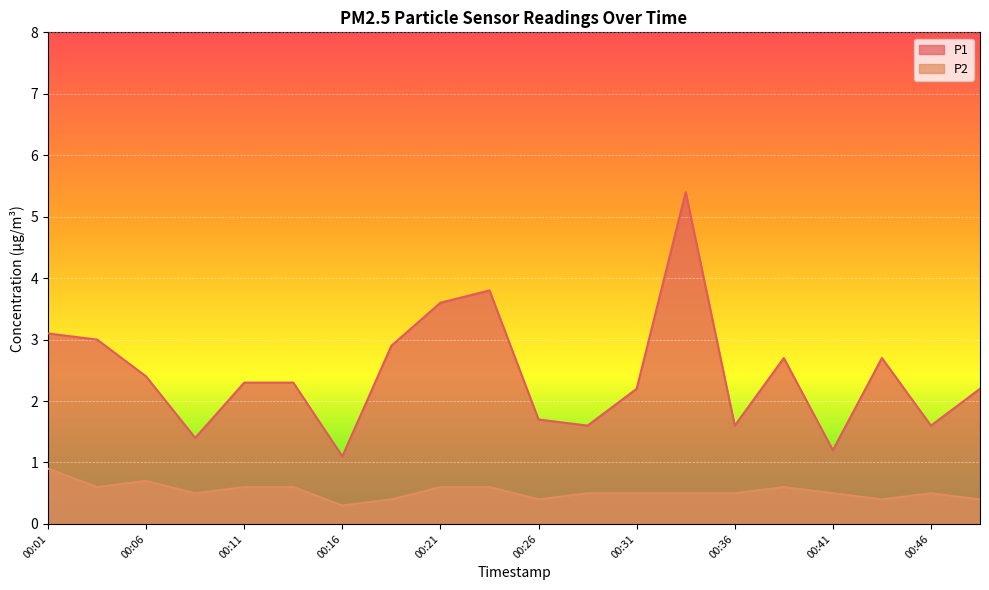

True or false: P2 and P1 intersect in this chart.

False